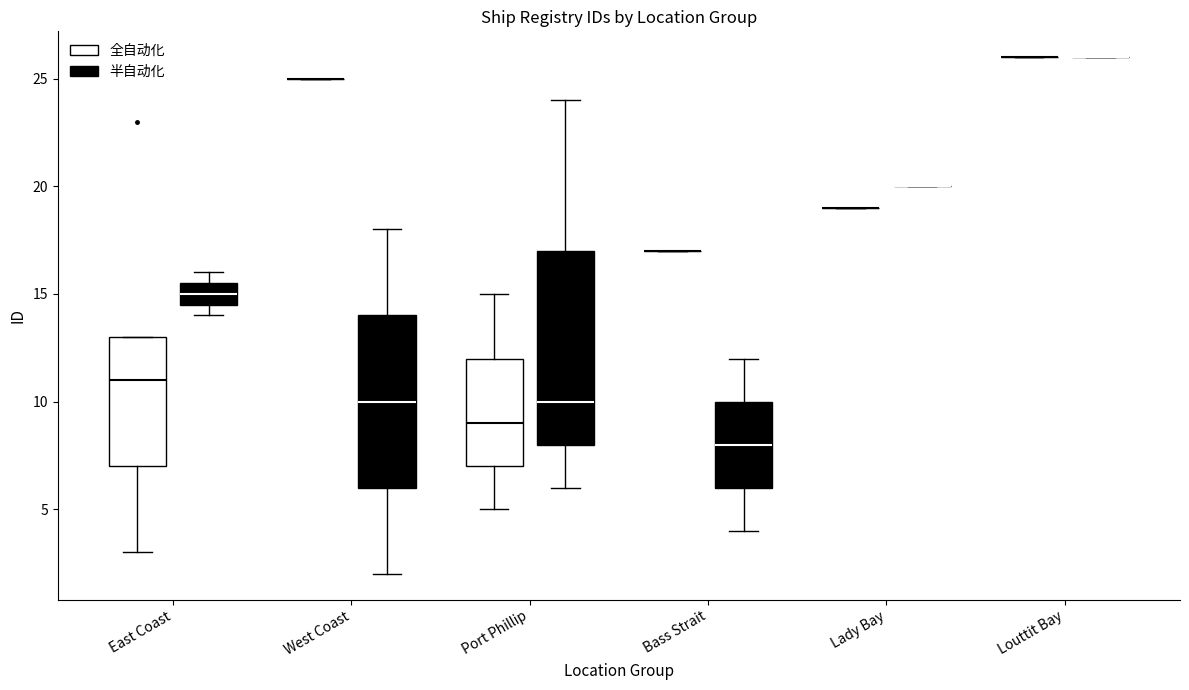

Comparing the boxes themselves (not the whiskers), which one is the tallest?

Port Phillip (半自动化)